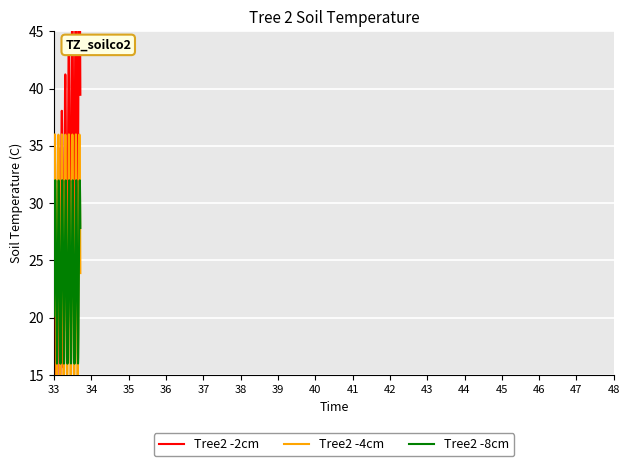

True or false: Tree2 -2cm and Tree2 -8cm intersect in this chart.

False